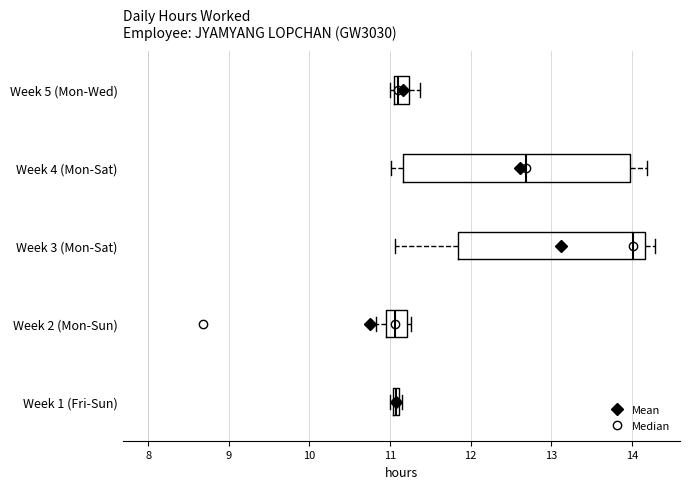

Which box has the furthest to the right median line?

Week 3 (Mon-Sat)